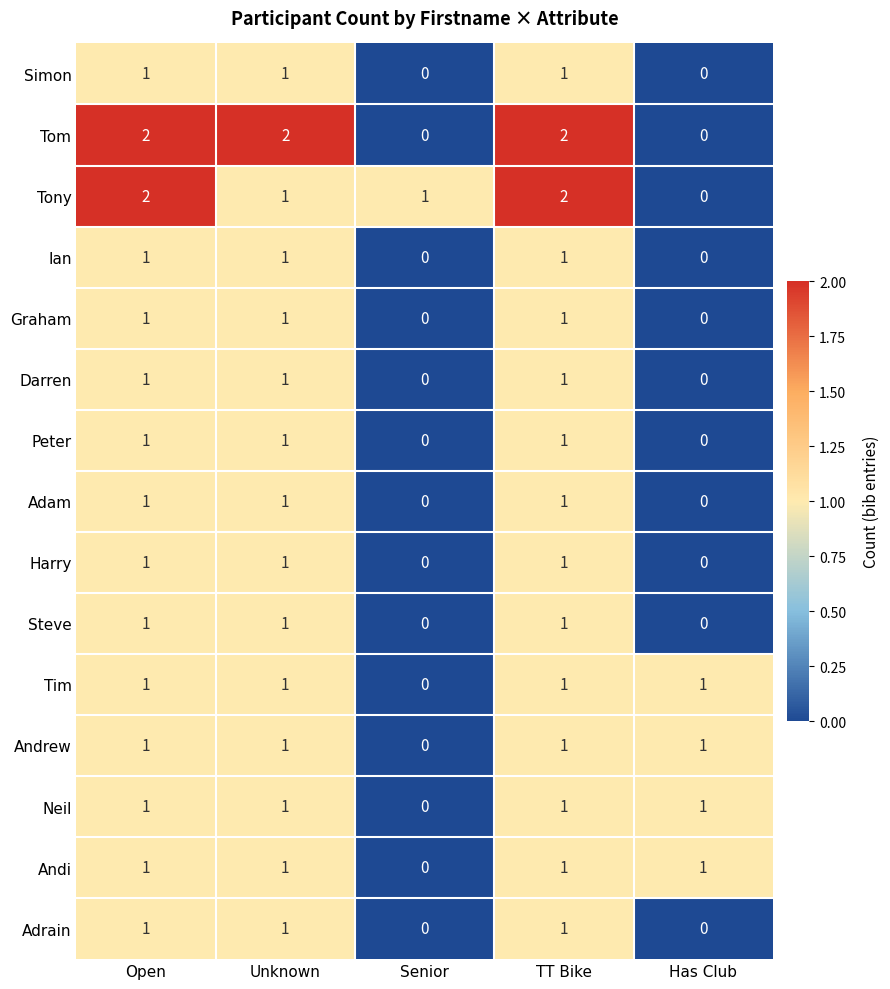

At how many categories does at least one series exceed 0?

5